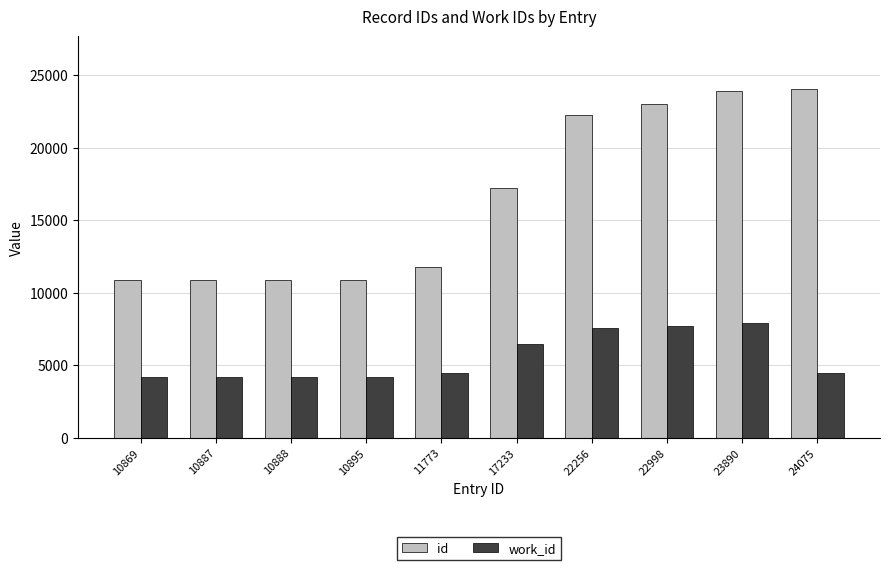

What is the average value of the work_id series?

5545